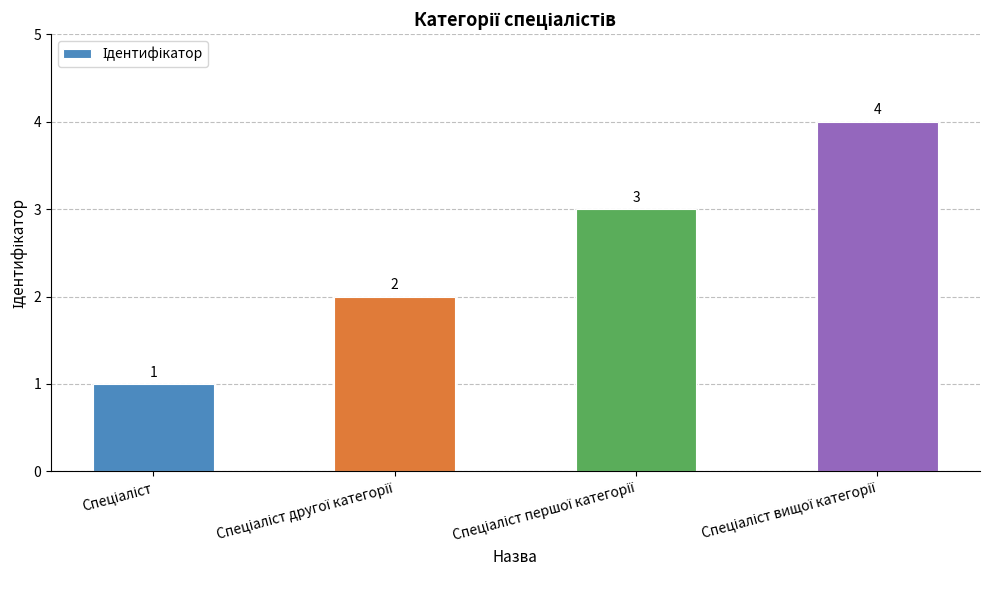

What is the greatest value displayed?

4